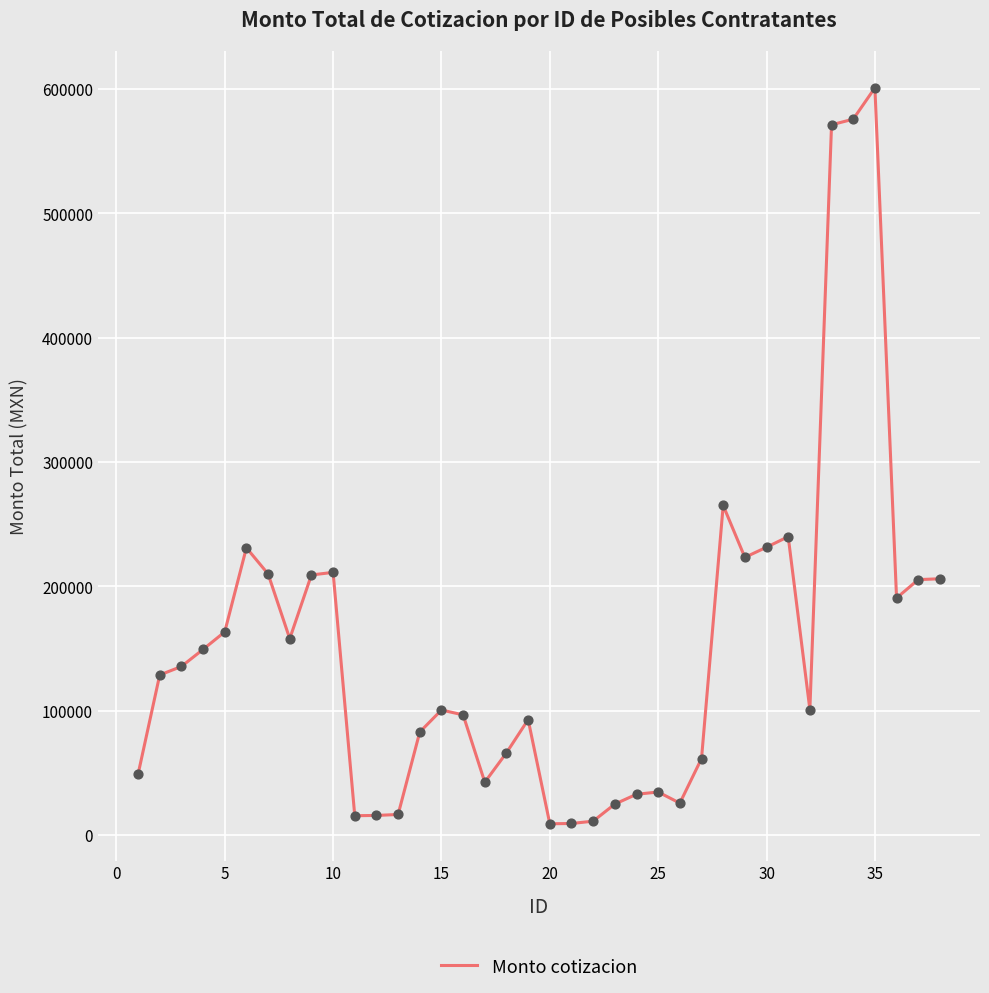

What is the difference between the maximum and minimum values?

591852.0